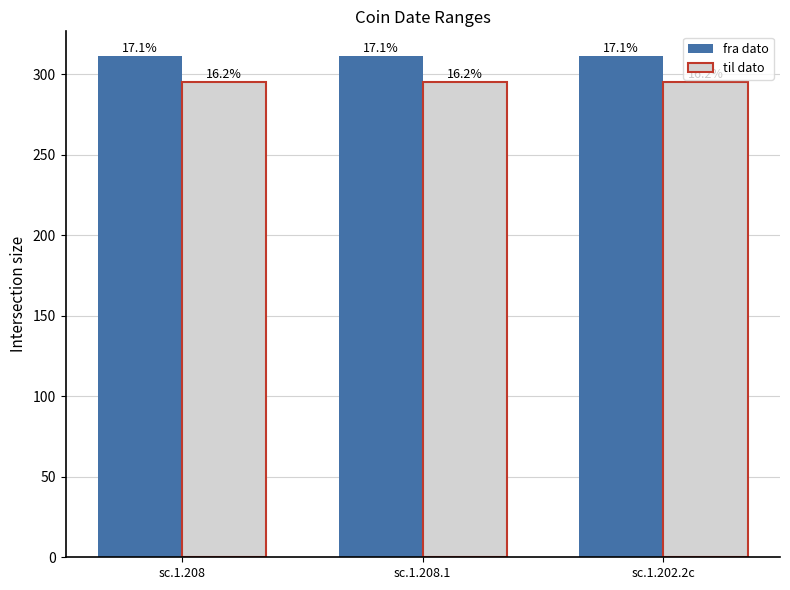

What position from the left is sc.1.208.1?

2